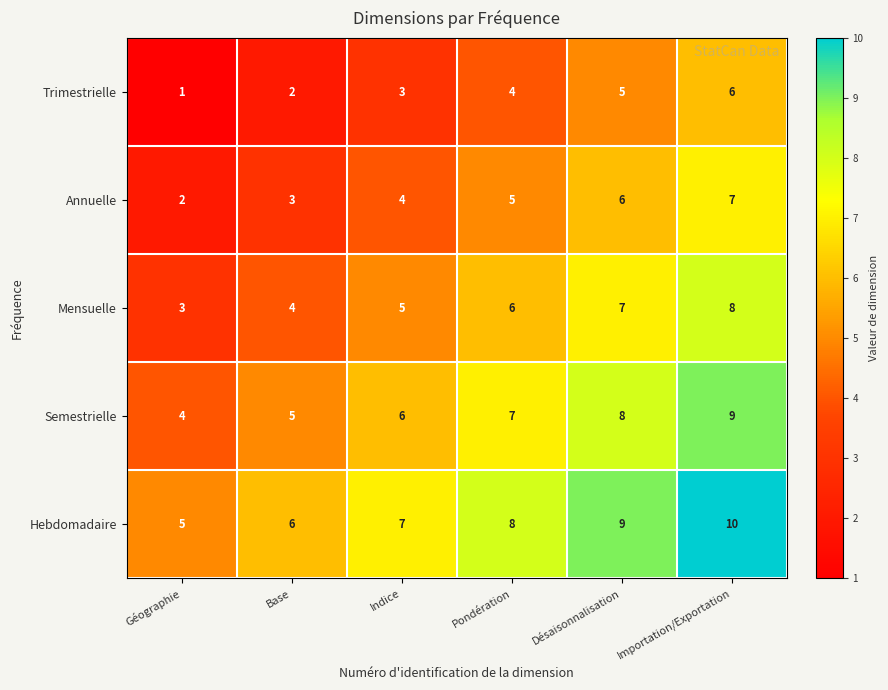

What is the minimum value shown in the chart?

1